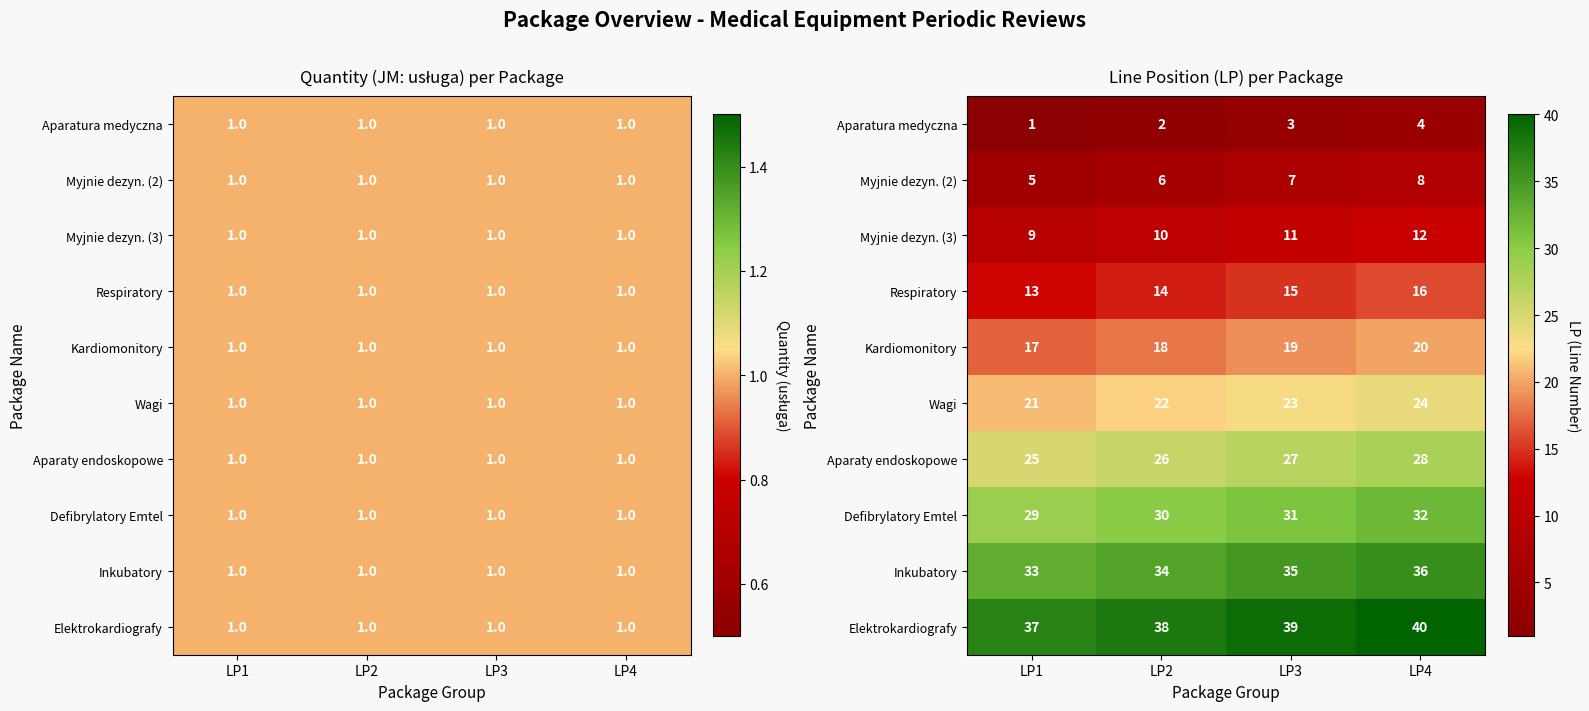

Which category has the highest value across all series?

LP4